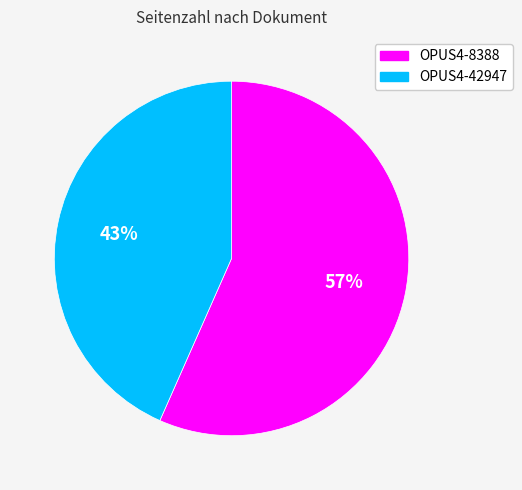

Is the sum of OPUS4-42947 and OPUS4-8388 greater than half?

Yes